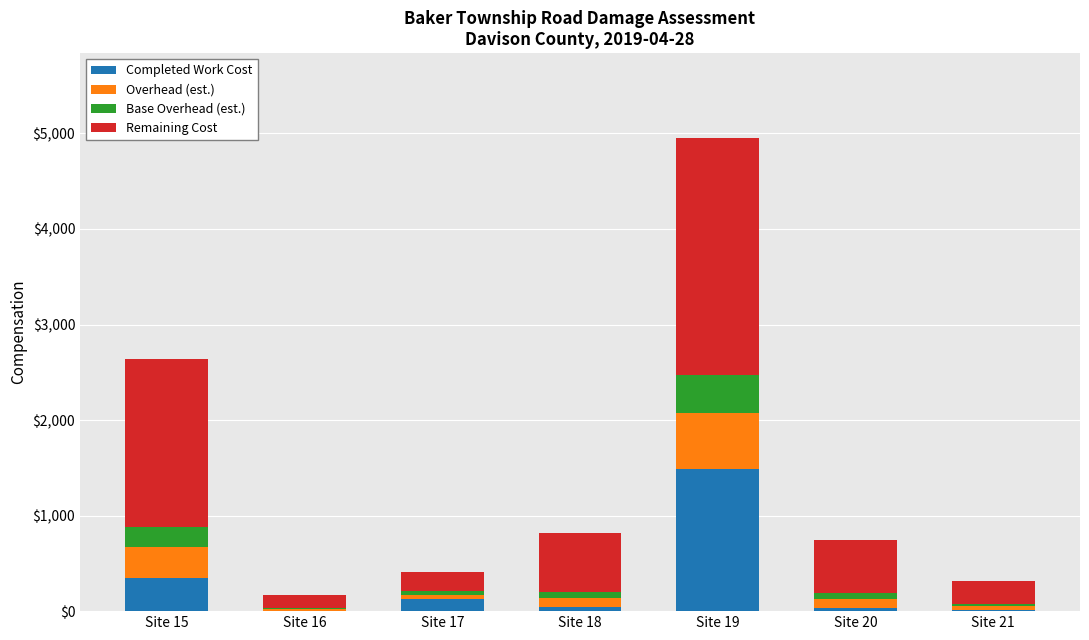

At which category is the sum across all series the highest?

Site 19